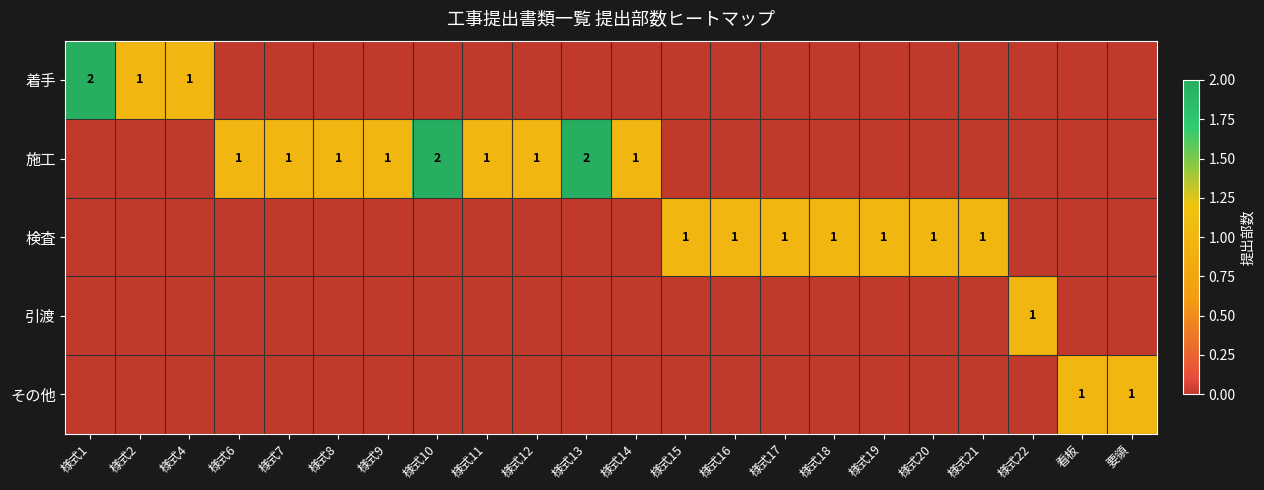

Rank the categories by 引渡 value from highest to lowest.

様式22, 様式1, 様式2, 様式4, 様式6, 様式7, 様式8, 様式9, 様式10, 様式11, 様式12, 様式13, 様式14, 様式15, 様式16, 様式17, 様式18, 様式19, 様式20, 様式21, 看板, 要領